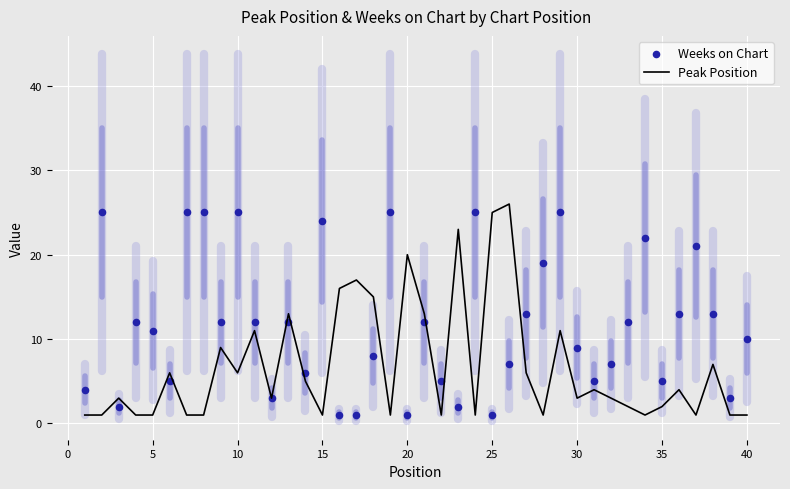

True or false: Peak Position has a value of 20 at 20.

True